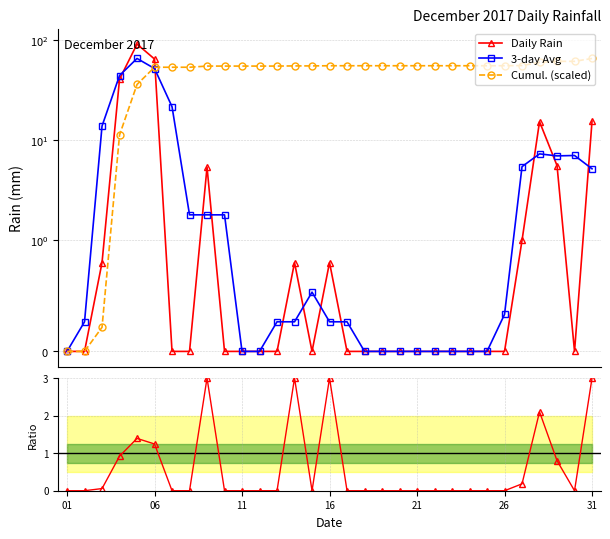

Does the chart display data point markers on the line(s)?

Yes